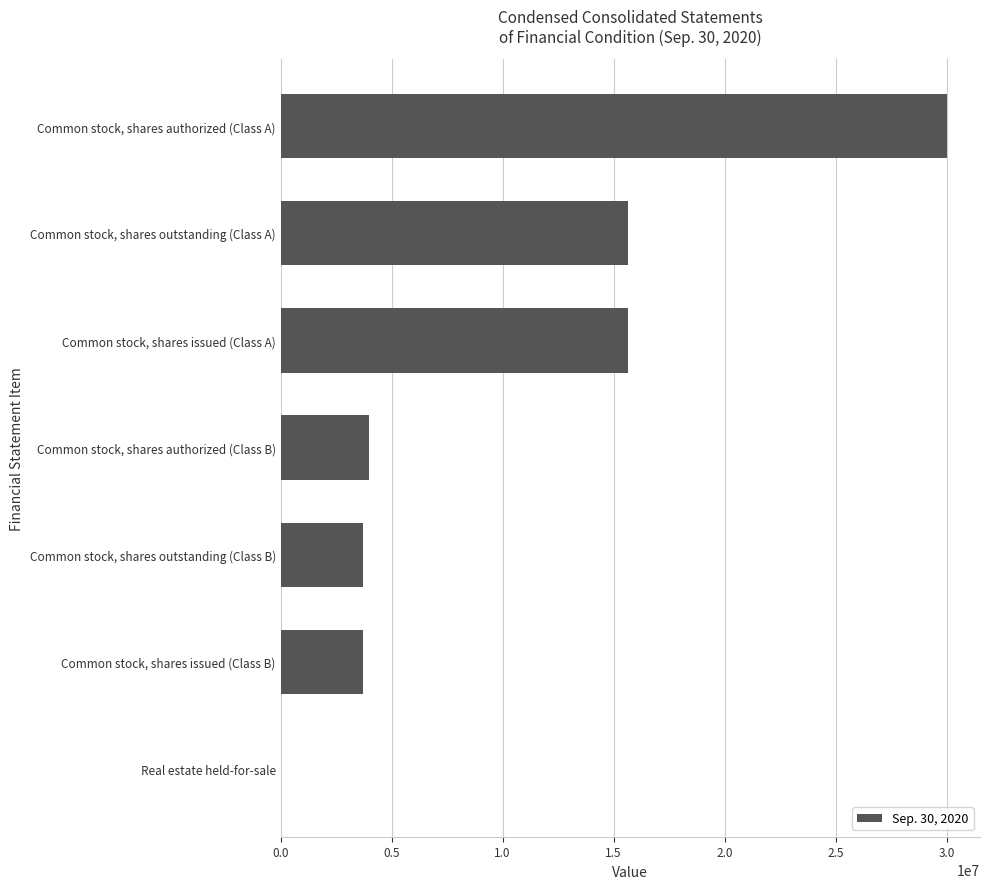

Reading bottom to top, what are all the values shown in this chart?

Real estate held-for-sale=9342	Common stock, shares issued (Class B)=3693596	Common stock, shares outstanding (Class B)=3693596	Common stock, shares authorized (Class B)=4000000	Common stock, shares issued (Class A)=15624091	Common stock, shares outstanding (Class A)=15624091	Common stock, shares authorized (Class A)=30000000